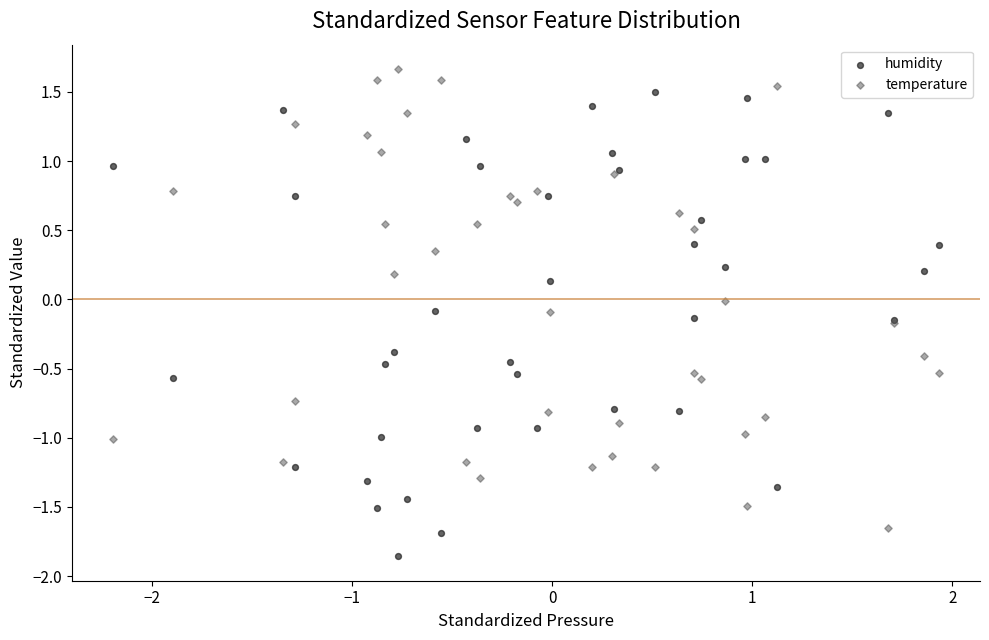

Which series contains the lowest Y value?

humidity